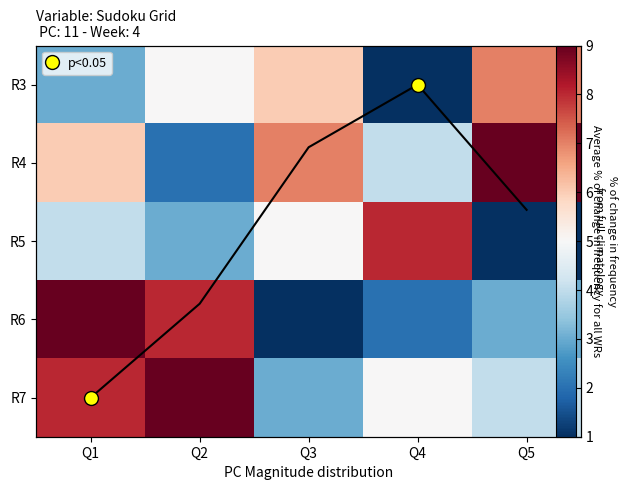

What is the average value of the R4 series?

6